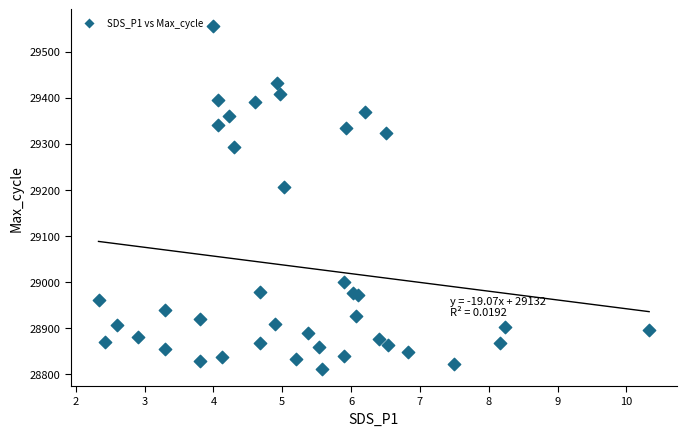

What Y value in the scatter plot is closest to 29183?

29206